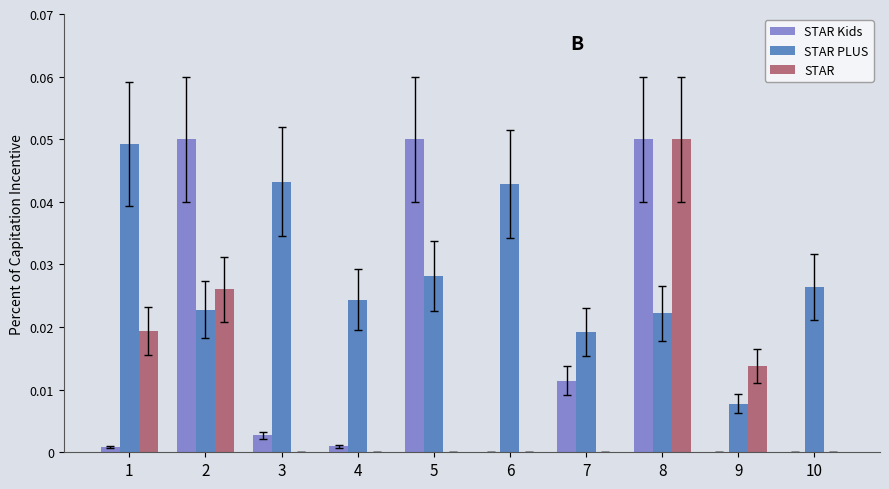

How many groups of bars are there?

10